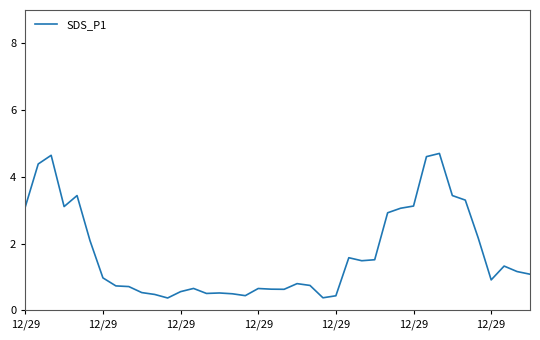

What is the greatest value displayed?

4.7